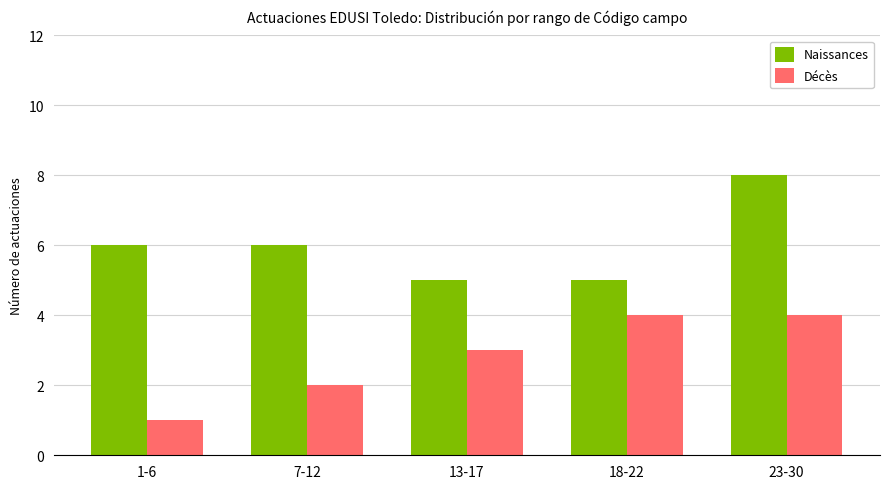

What is the highest value of the Décès series?

4